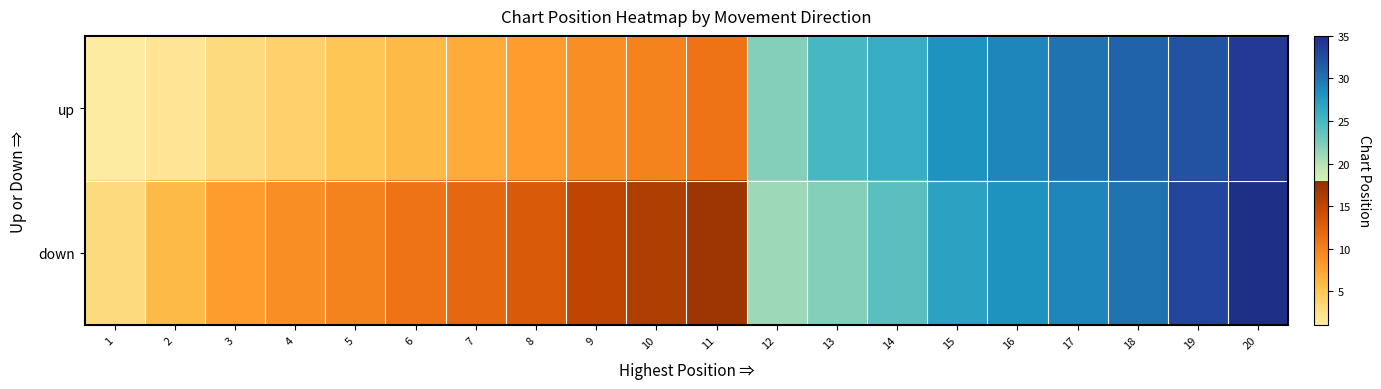

Reading left to right, extract all data points from this chart.

up: 1=1	2=2	3=3	4=4	5=5	6=6	7=7	8=8	9=9	10=10	11=11	12=22	13=25	14=26	15=28	16=29	17=30	18=31	19=32	20=34
down: 1=3	2=6	3=8	4=9	5=10	6=11	7=12	8=13	9=15	10=16	11=17	12=21	13=22	14=24	15=27	16=28	17=29	18=30	19=33	20=35